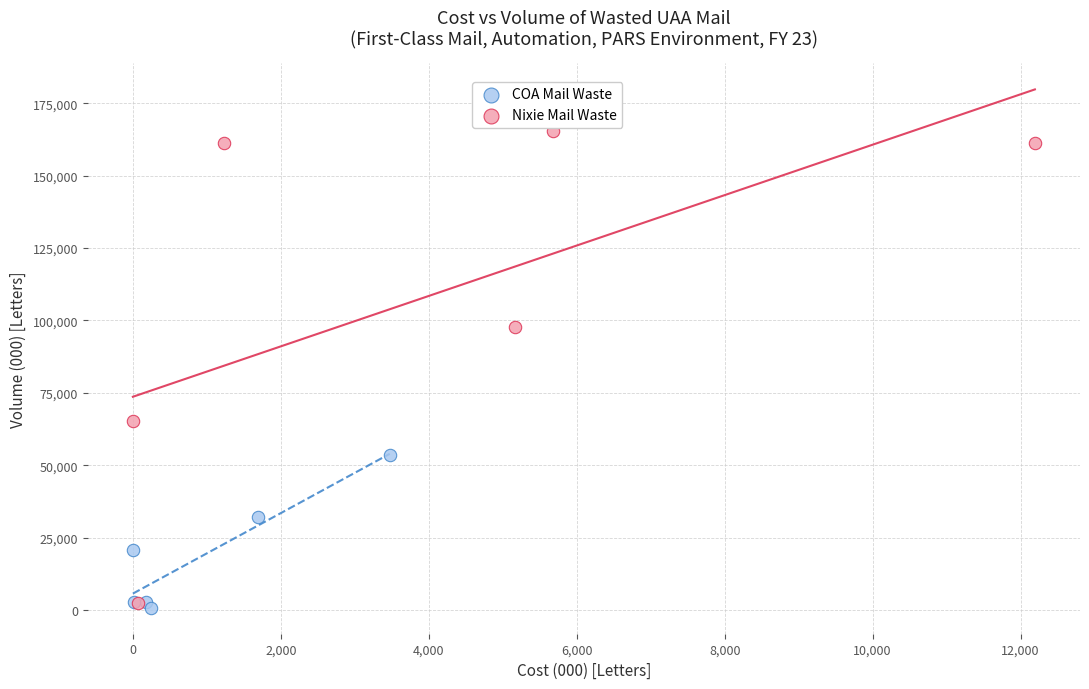

Which series reaches the minimum Y coordinate?

COA Mail Waste